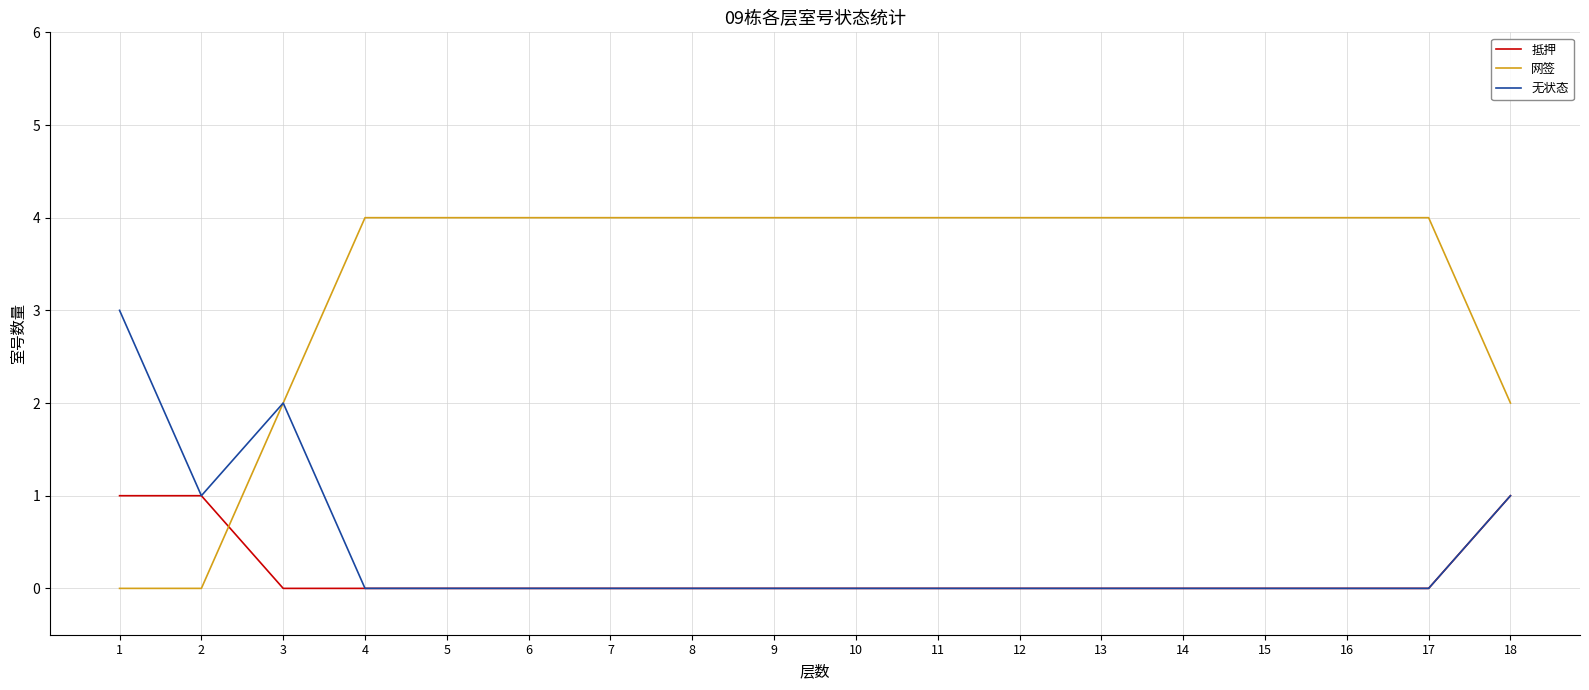

How many intersections are there between 网签 and 抵押?

1